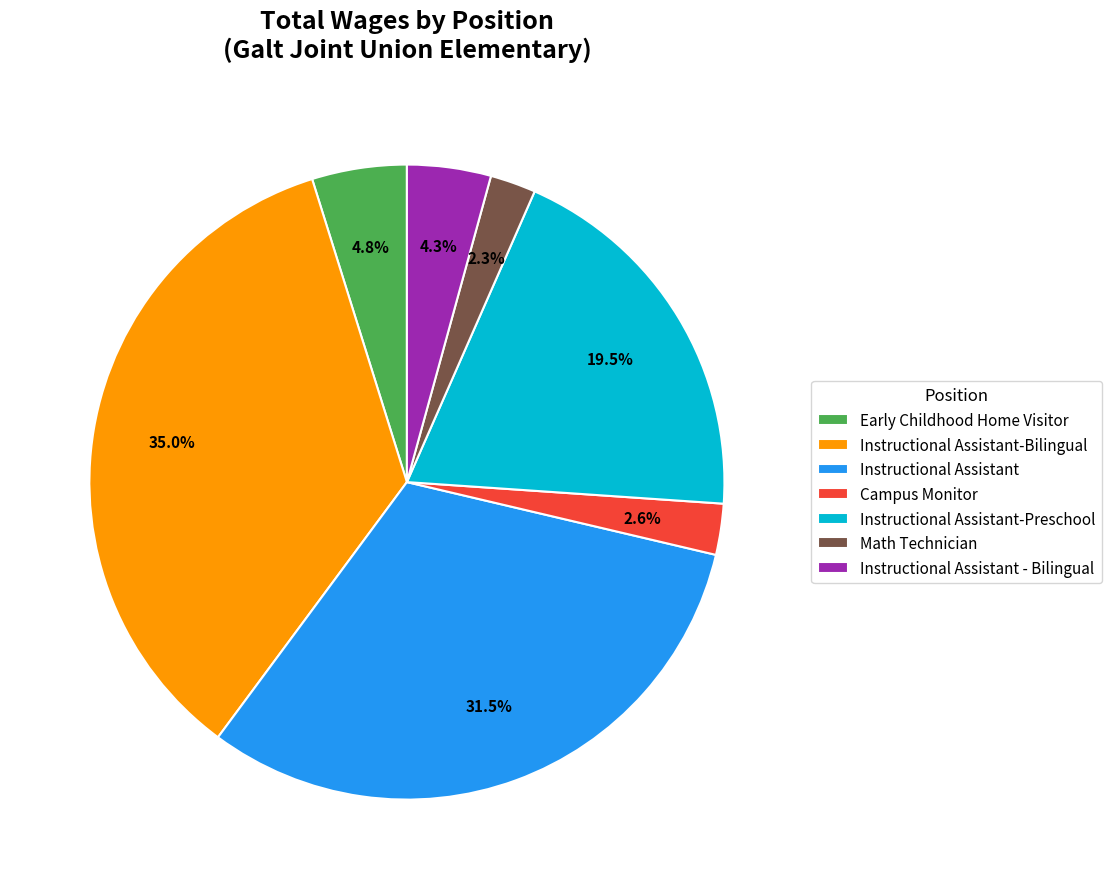

To the nearest percent, what is the average slice percentage?

14%